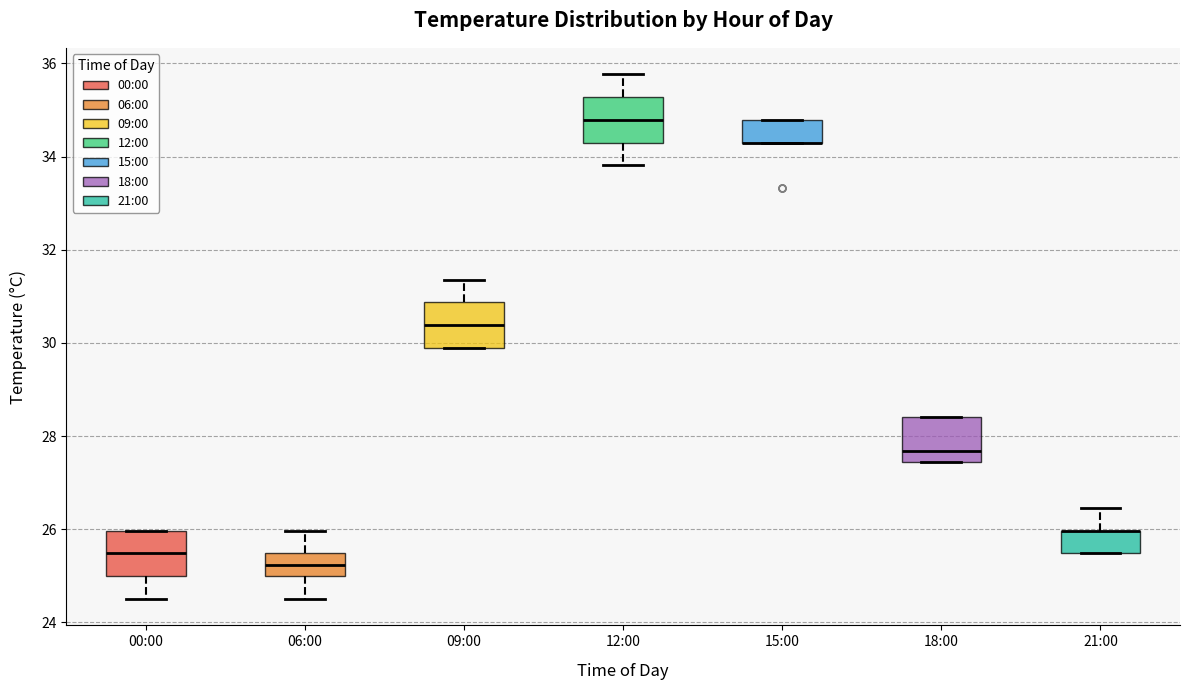

Reading left to right, transcribe this box plot: for each box, give where its median line is, the range the box spans, and where its two whiskers end, as read against the y-axis. The values are not printed on the chart, so give them approximately, as read against the axis.

00:00: median 25.4, box 25.0 to 26.0, whiskers 24.6 to 26.0
06:00: median 25.2, box 25.0 to 25.4, whiskers 24.6 to 26.0
09:00: median 30.4, box 29.8 to 30.8, whiskers 29.8 to 31.4
12:00: median 34.8, box 34.4 to 35.2, whiskers 33.8 to 35.8
15:00: median 34.4 (drawn on the box's lower edge), box 34.4 to 34.8, whiskers 34.4 to 34.8
18:00: median 27.6, box 27.4 to 28.4, whiskers 27.4 to 28.4
21:00: median 26.0 (drawn on the box's upper edge), box 25.4 to 26.0, whiskers 25.4 to 26.4